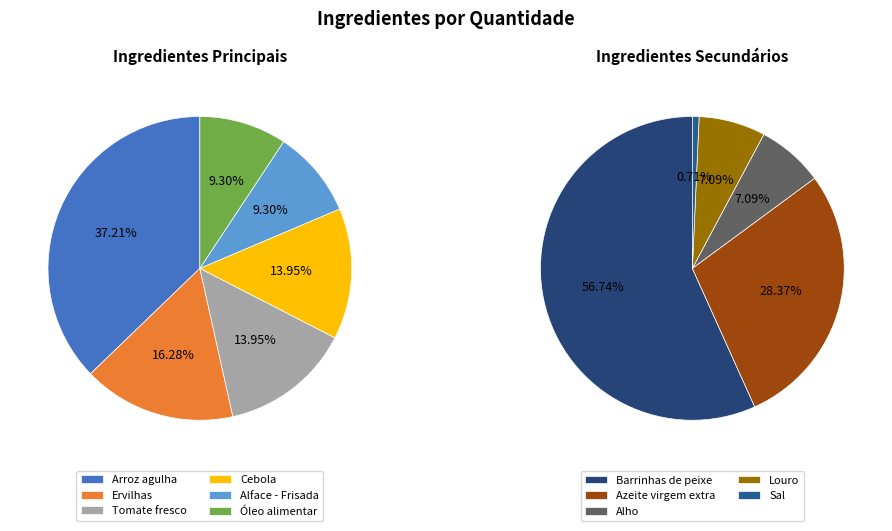

Does Arroz agulha account for over 50% of the chart?

No